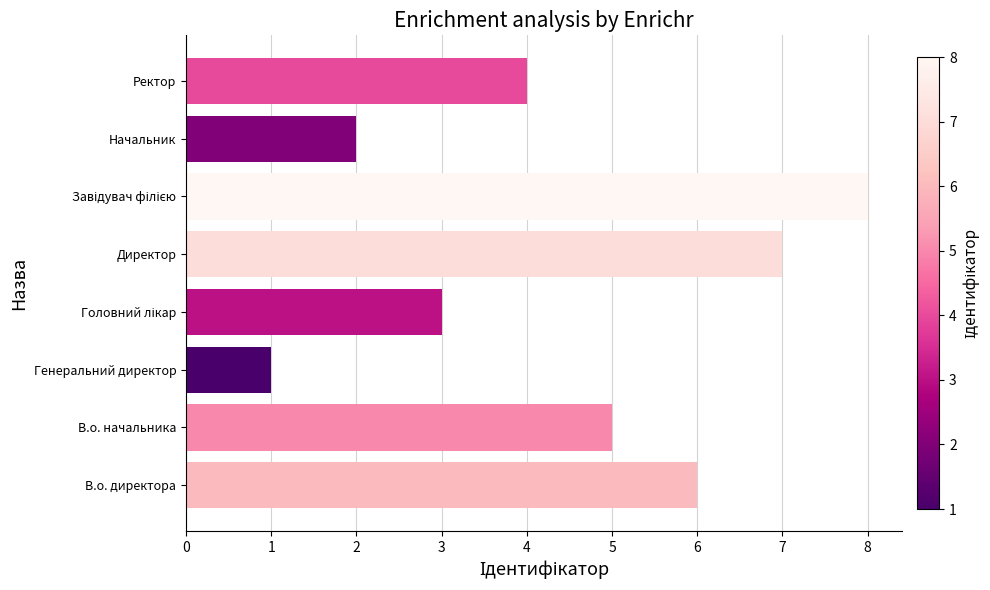

True or false: the data shows 7 at В.о. начальника.

False